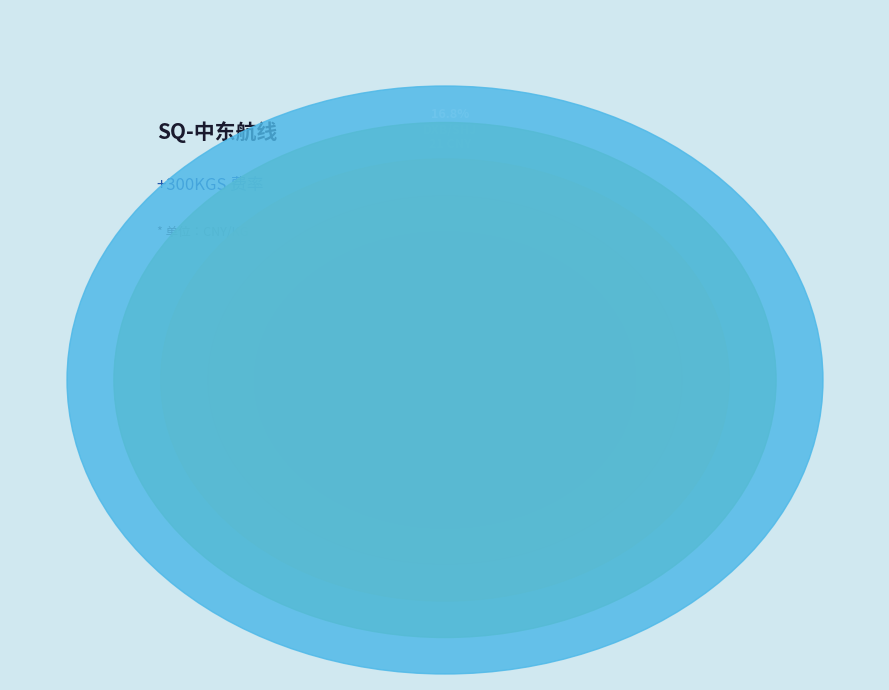

Which category has the smallest portion of the pie?

比重1:500(DXB)